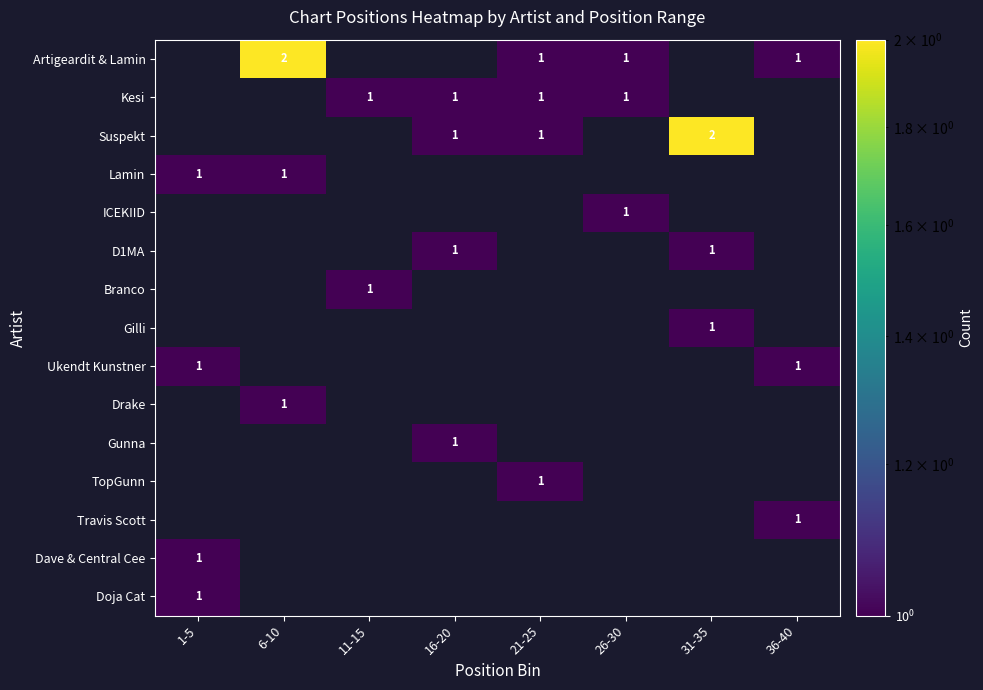

The Branco series shows 2 at 11-15. True or false?

False